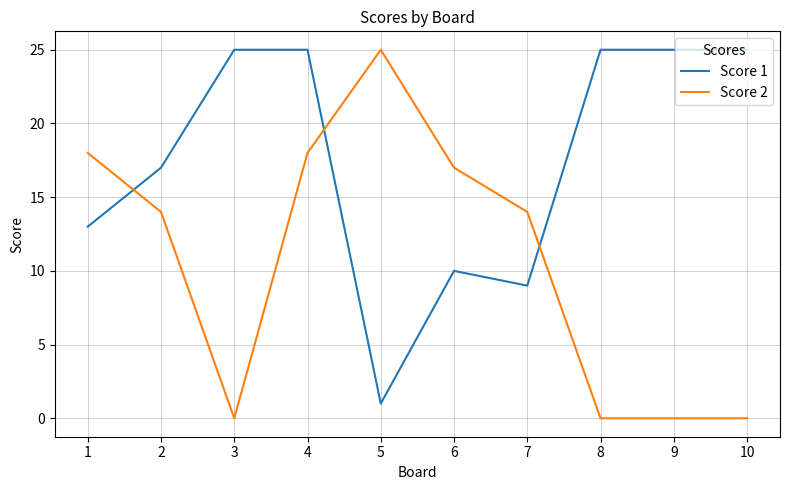

After their last crossing, which series has the higher values: Score 2 or Score 1?

Score 1